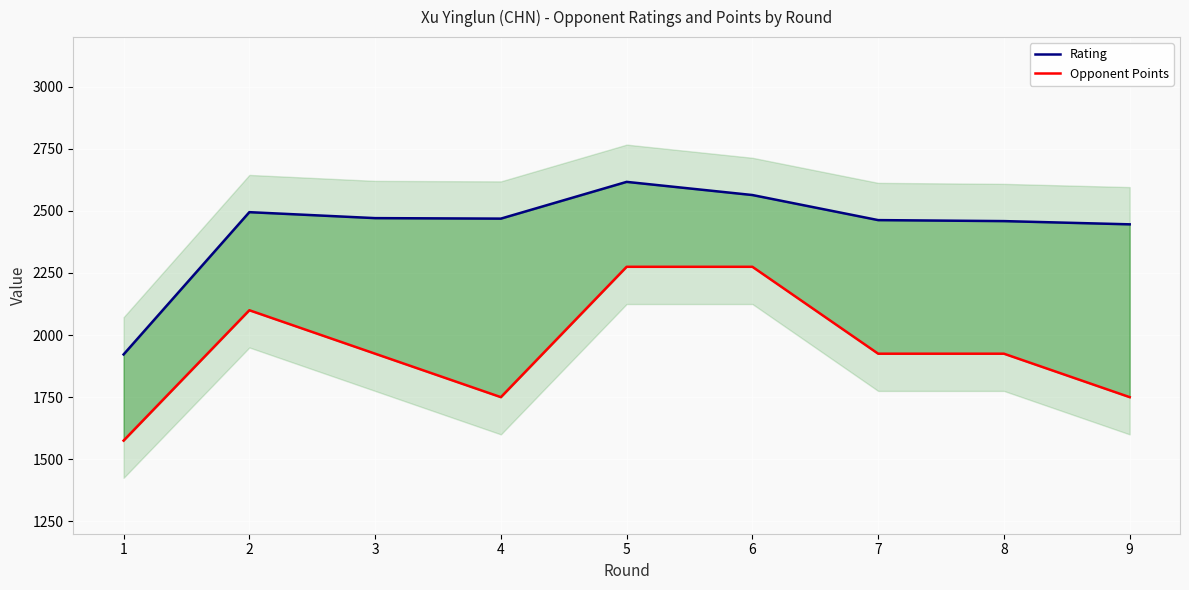

Where does the Opponent Points series first go above 1925?

2